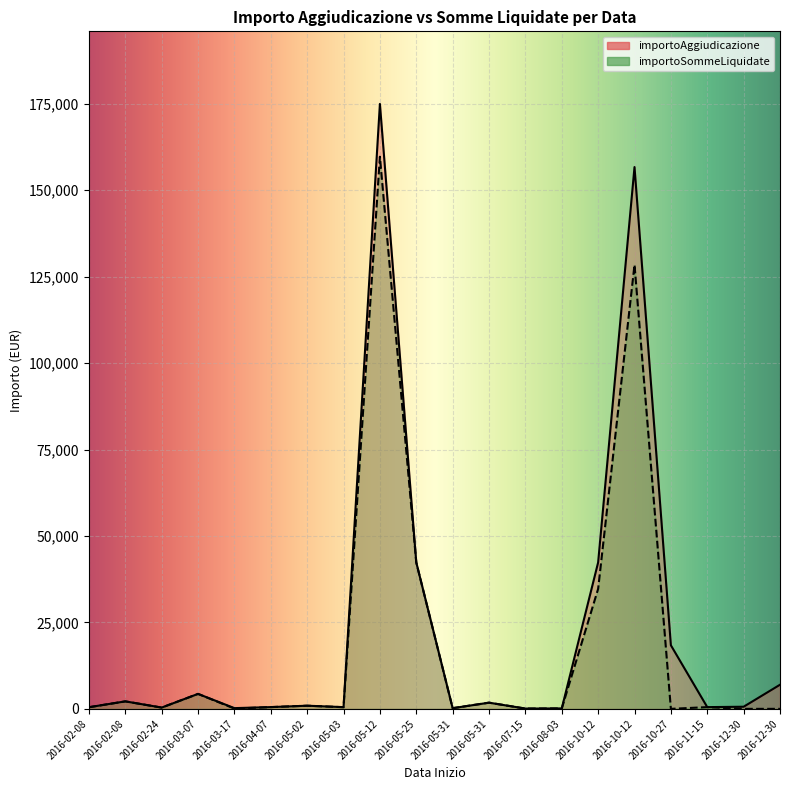

How many values in the importoAggiudicazione series exceed 909?

10